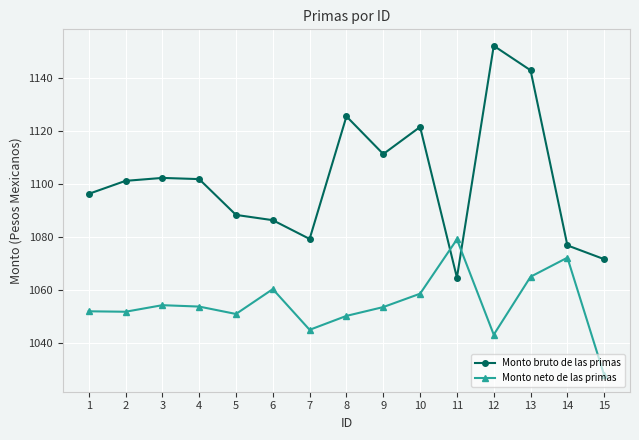

What is the value of the Monto neto de las primas point at the 1st from the left?

1052.0